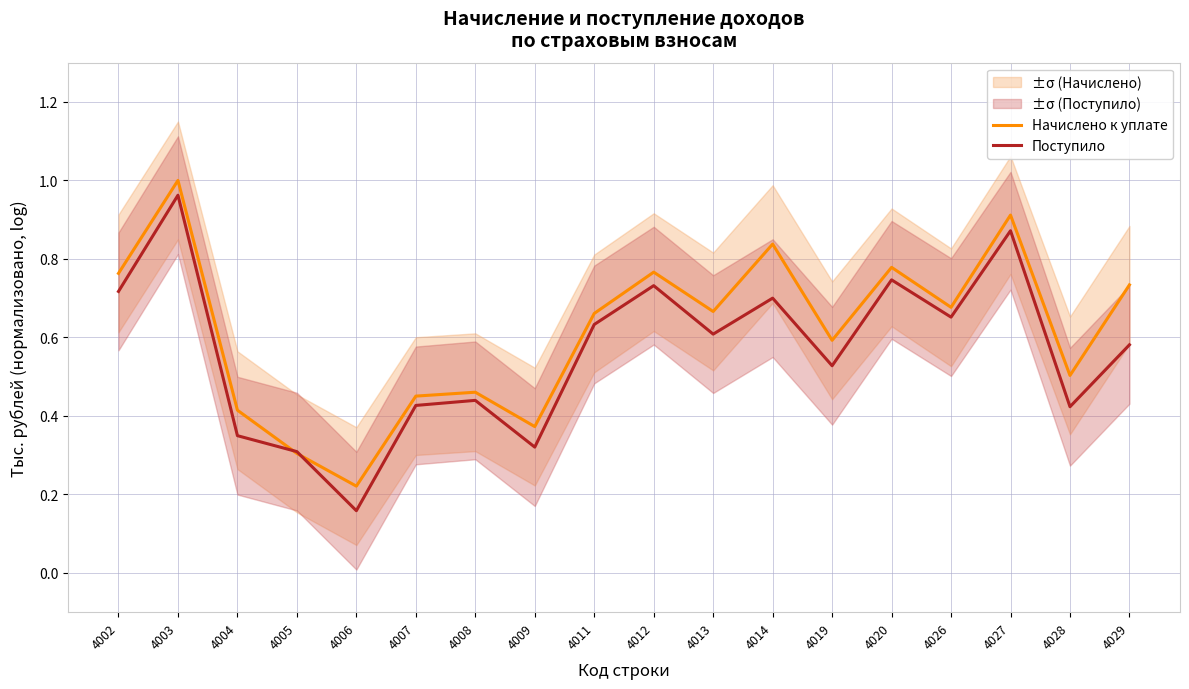

What are all the series names shown in the legend?

Начислено к уплате, Поступило